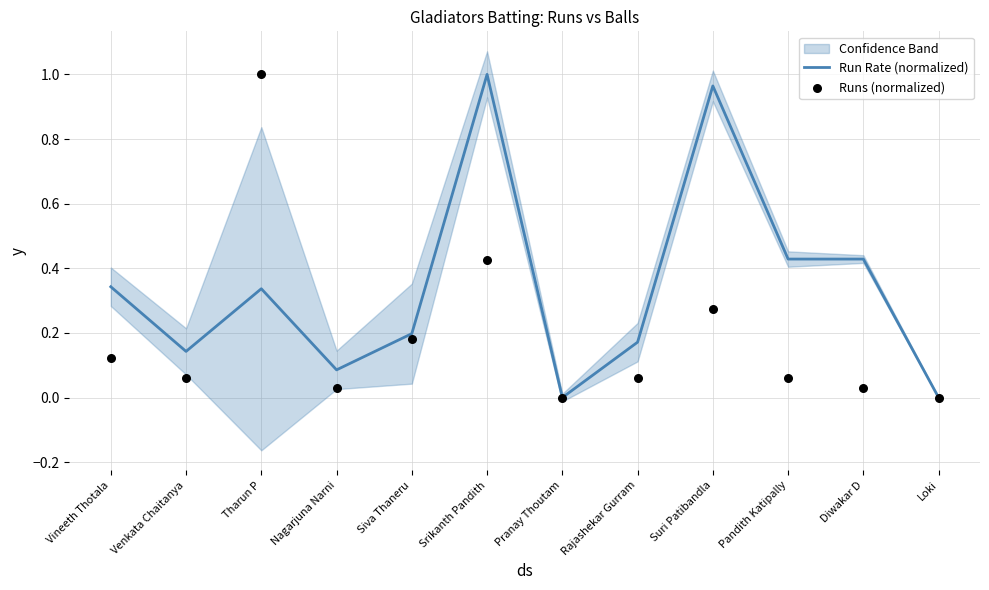

Which series contains the lowest Y value?

Run Rate (normalized)